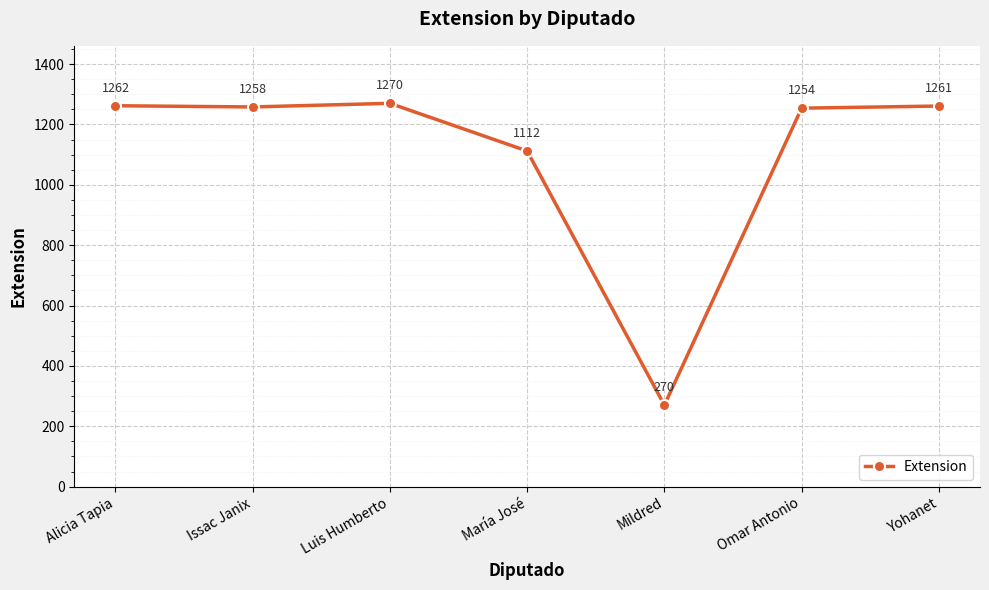

Which category has the highest value across all series?

Luis Humberto